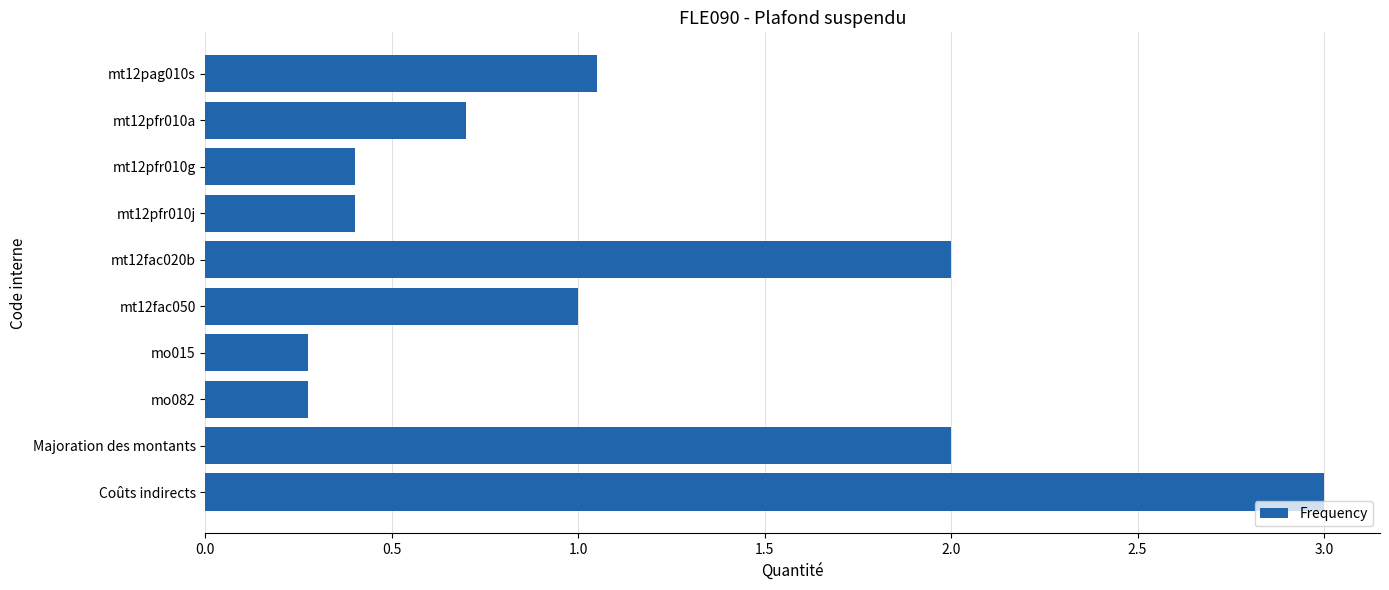

What is the difference between the second highest and second lowest values?

1.7